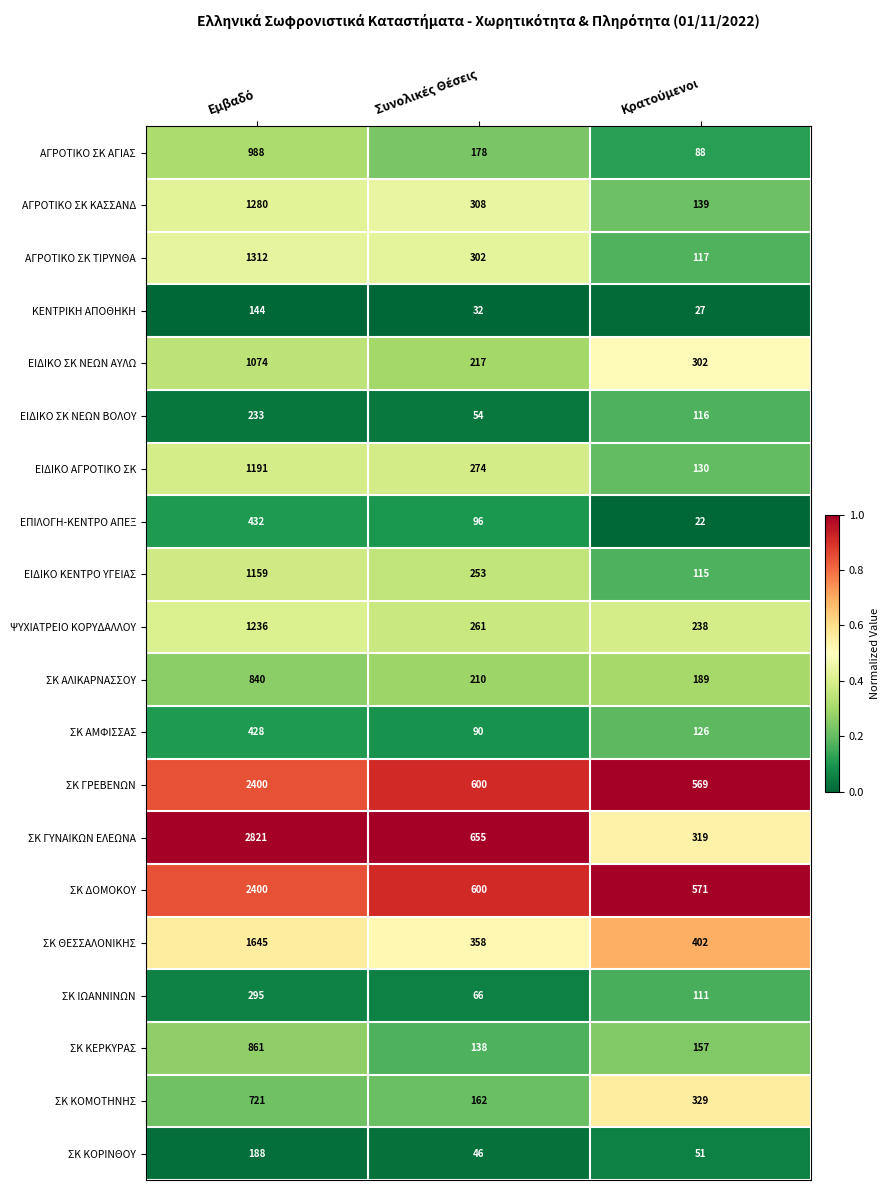

Which series has the largest total across all categories?

ΣΚ ΓΥΝΑΙΚΩΝ ΕΛΕΩΝΑ